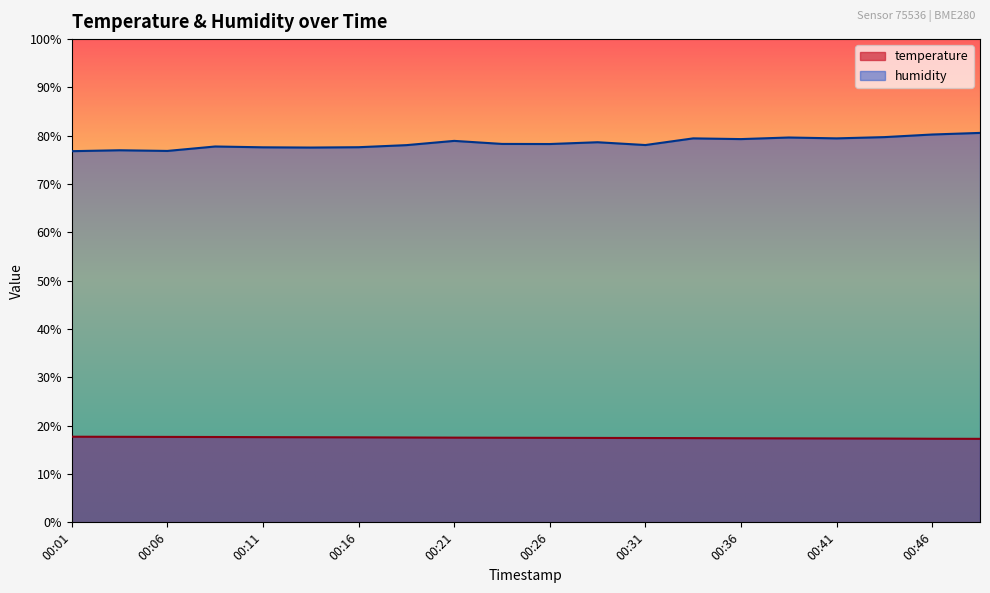

True or false: humidity has a value of 22.3 at 00:28.

False